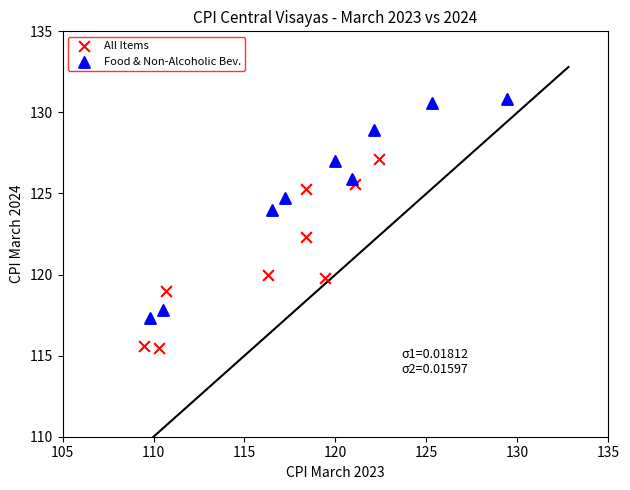

Which series reaches the maximum Y coordinate?

Food & Non-Alcoholic Bev.